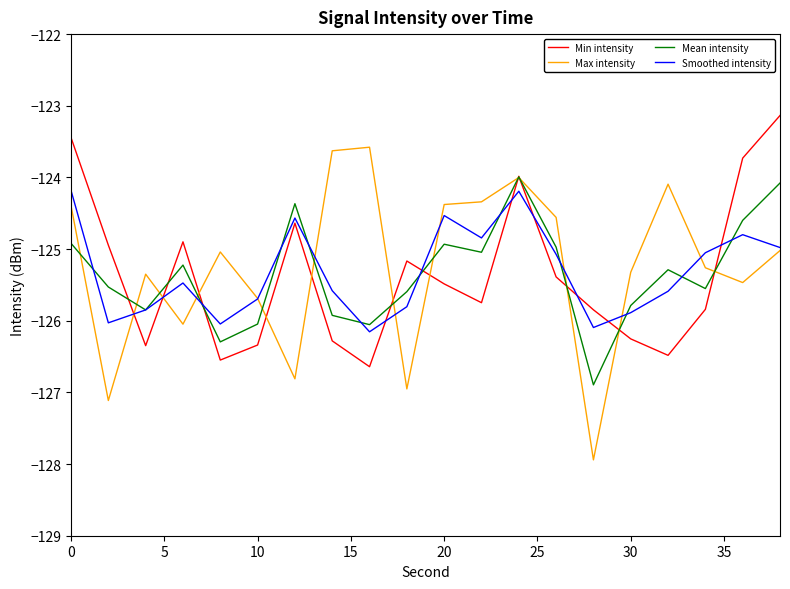

Is this an area chart (filled region under the line)?

No